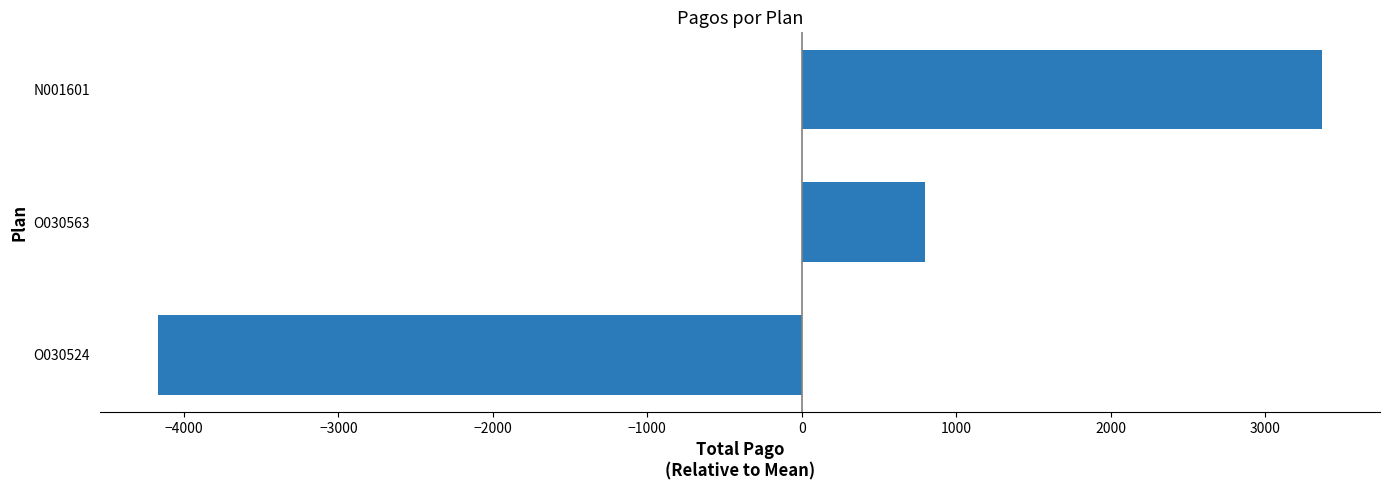

How many distinct data groups are displayed?

1